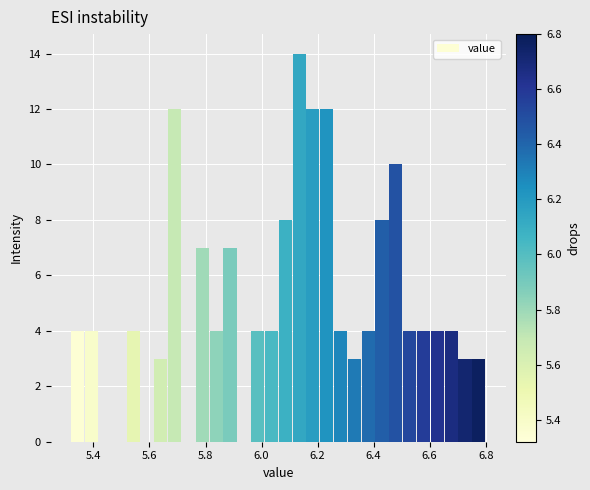

Around what value on the x-axis is the tallest bar? Give the approximate position of its centre, as read against the axis.

6.14